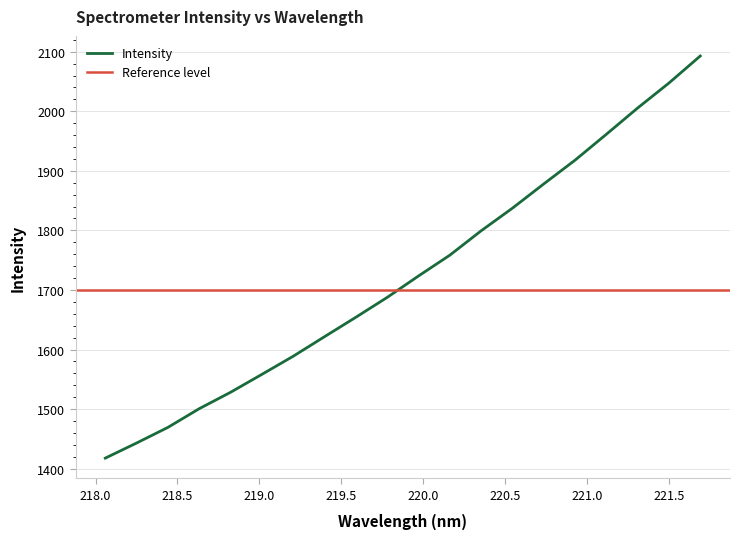

Is it true that the value at 221.6902 is 1462.1?

False